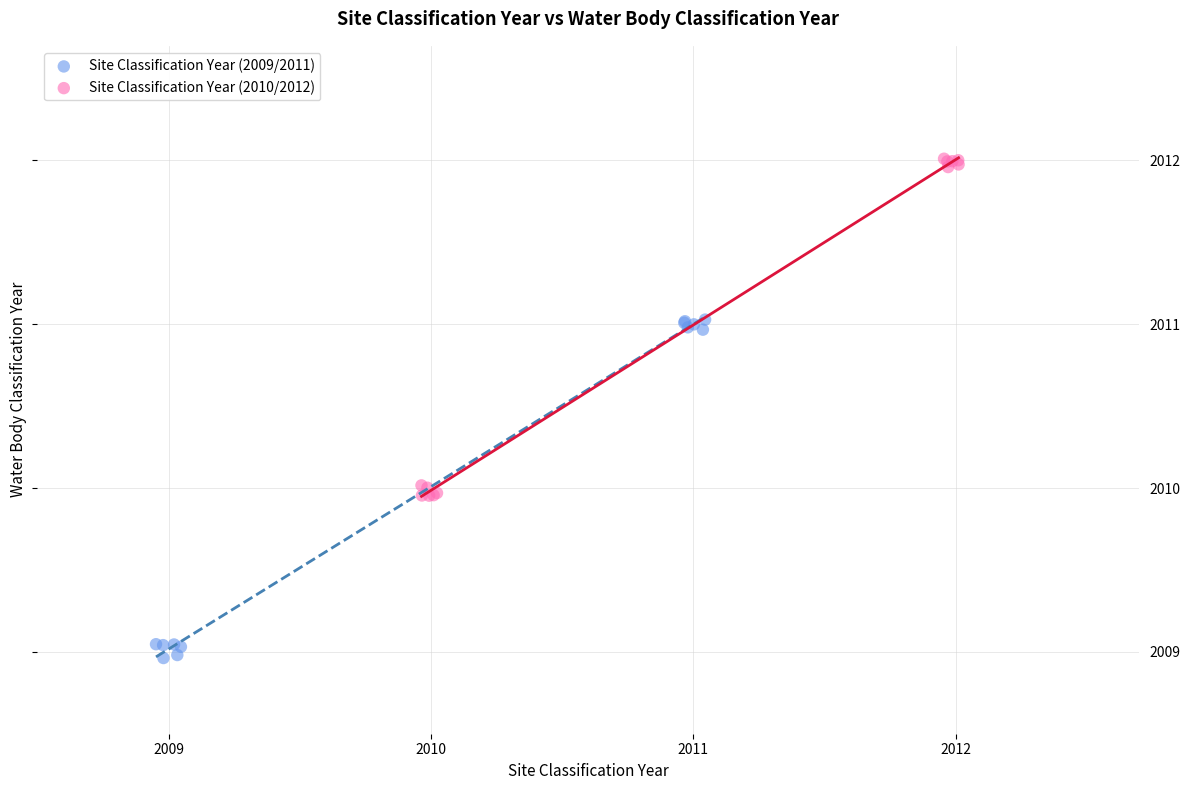

Which series reaches the minimum Y coordinate?

Site Classification Year (2009/2011)